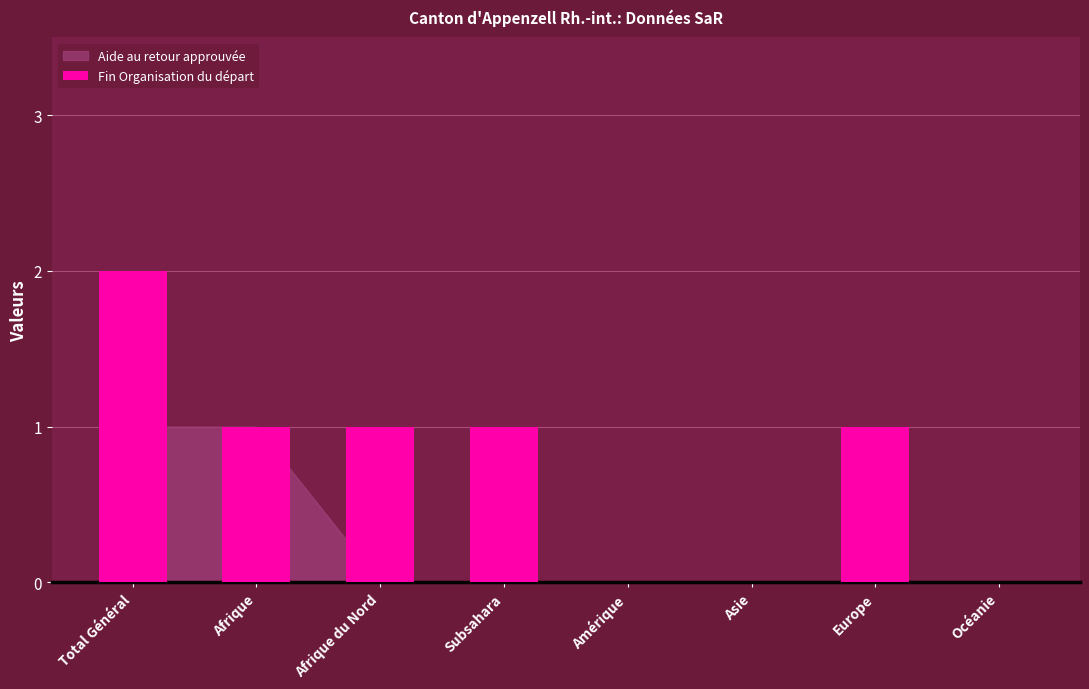

Does the chart contain stacked bars?

No